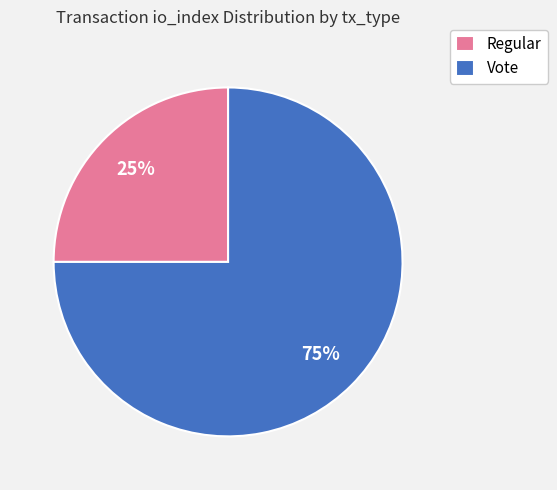

What is the majority slice?

Vote